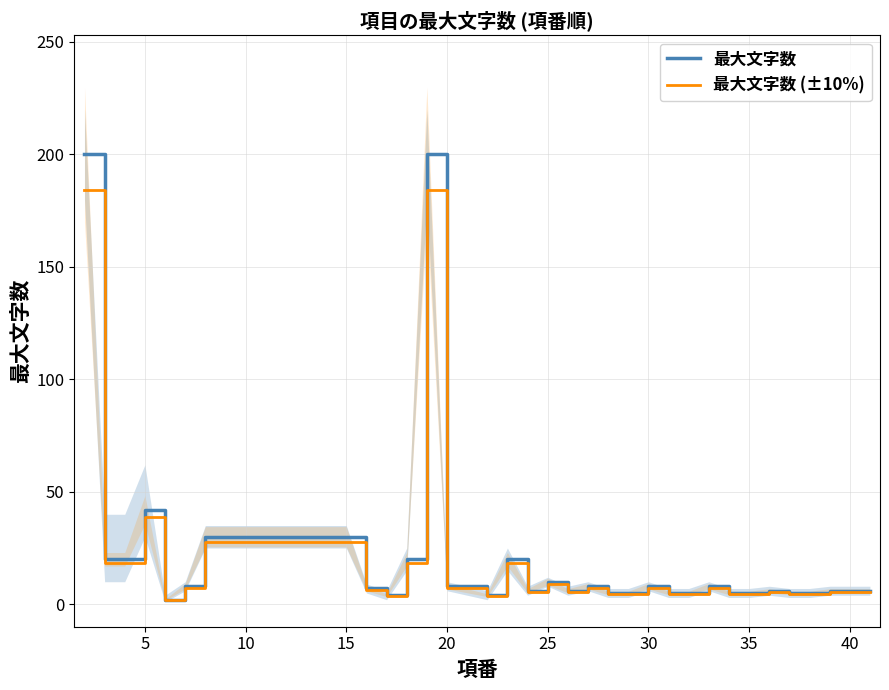

What is the highest value of the 最大文字数 series?

200.0